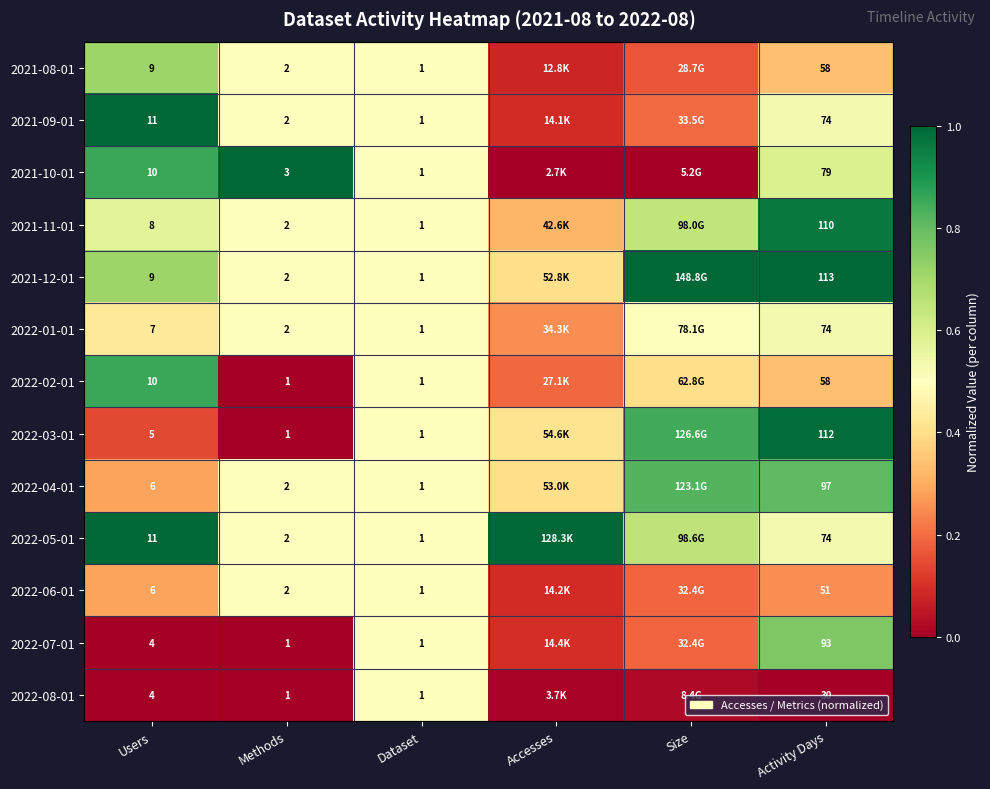

Is it true that 2022-08-01 equals -0.2 at Activity Days?

False